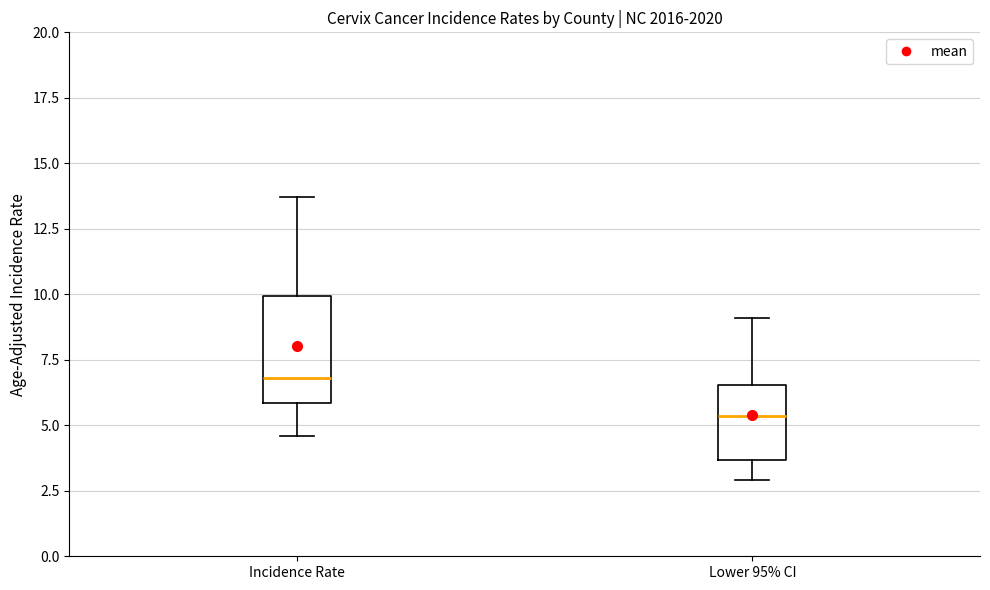

Where is the lower edge of the box for Lower 95% CI on the y-axis? The values are not printed on the chart, so give them approximately, as read against the axis.

3.5